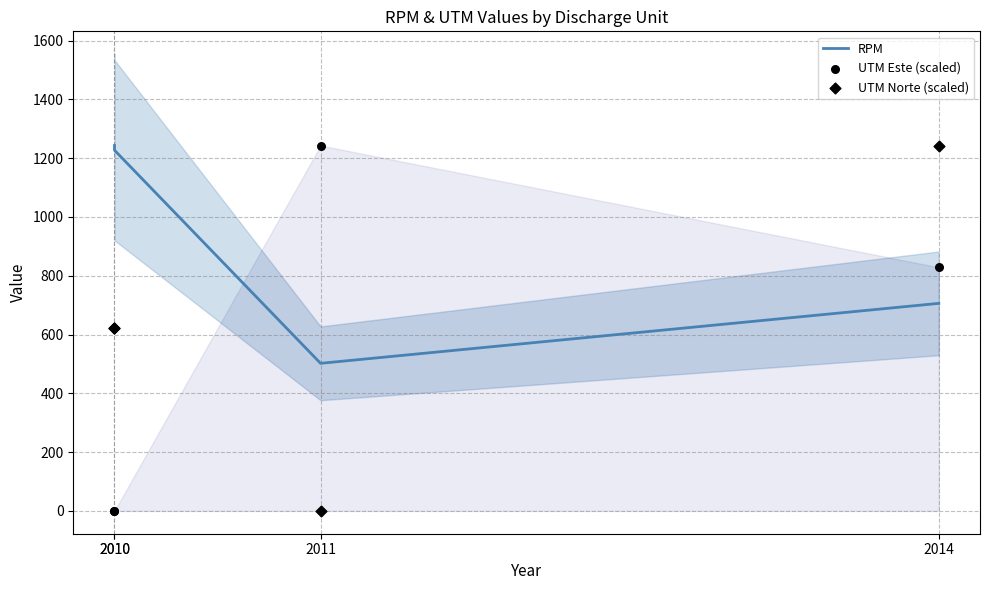

Is the value of UTM Norte (scaled) at 2010 greater than the value of UTM Este (scaled) at 2011?

No